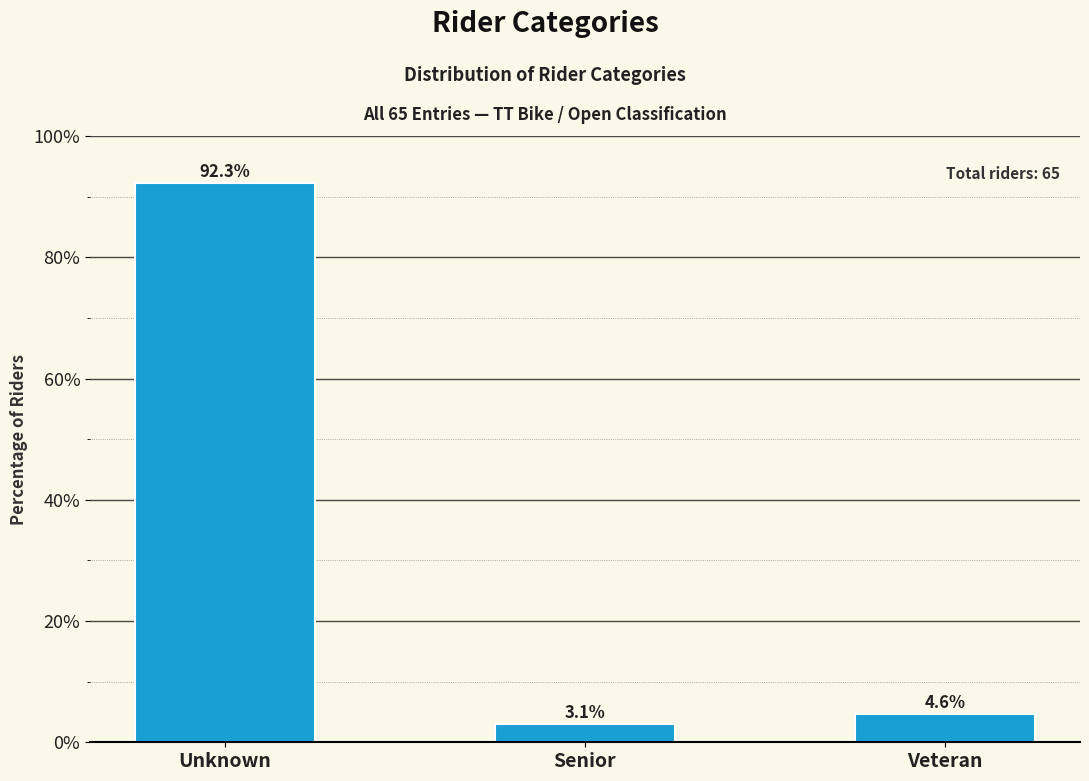

Reading left to right, transcribe all the data shown in this chart.

Unknown=92.3	Senior=3.1	Veteran=4.6